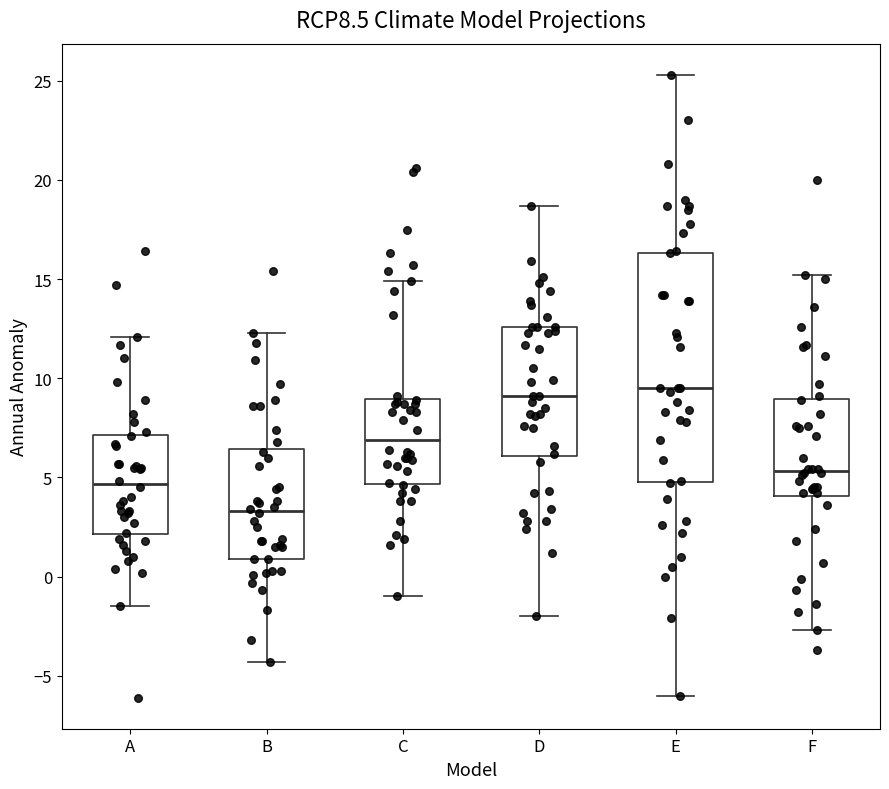

Reading left to right, read every box against the y-axis: the position of its median line, the range the box covers, and the ends of its whiskers. The values are not printed on the chart, so give them approximately, as read against the axis.

A: median 4.5, box 2.0 to 7.0, whiskers -1.5 to 12.0
B: median 3.5, box 1.0 to 6.5, whiskers -4.5 to 12.5
C: median 7.0, box 4.5 to 9.0, whiskers -1.0 to 15.0
D: median 9.0, box 6.0 to 12.5, whiskers -2.0 to 18.5
E: median 9.5, box 5.0 to 16.5, whiskers -6.0 to 25.5
F: median 5.5, box 4.0 to 9.0, whiskers -2.5 to 15.0